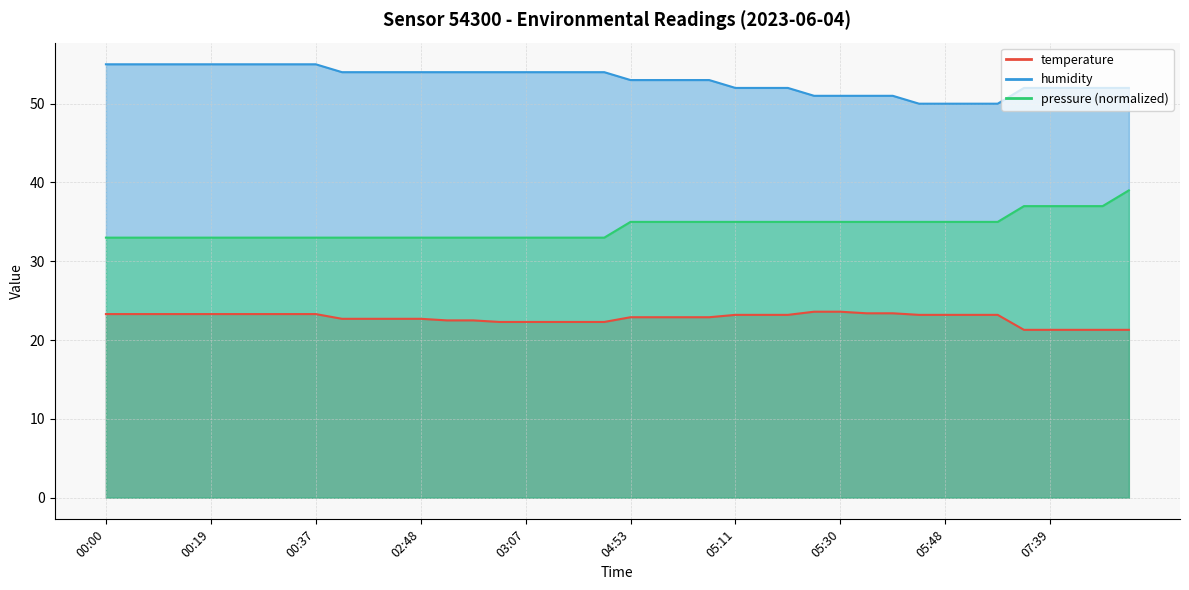

Where is humidity nearest to the value 52?

05:11